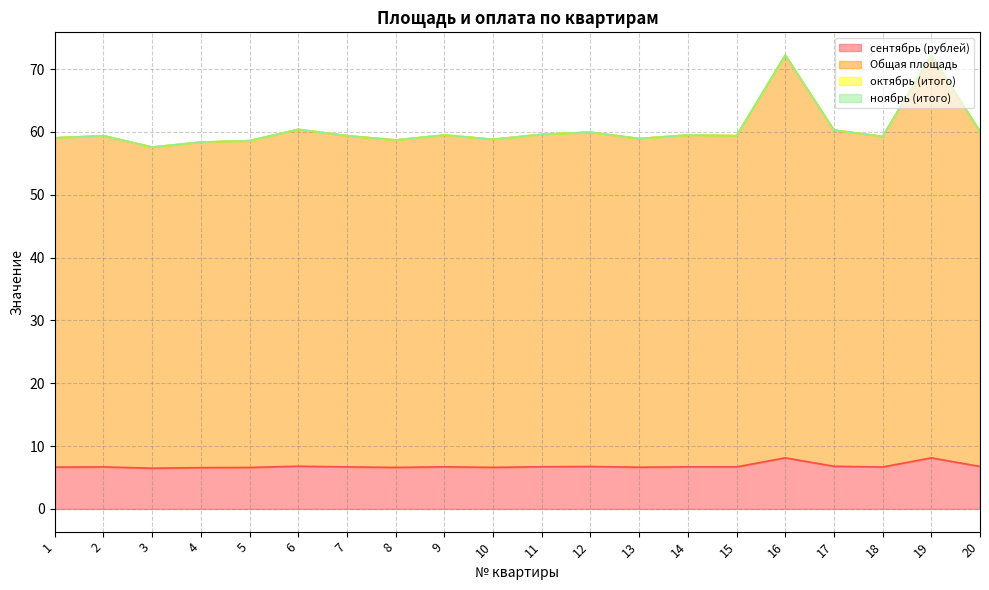

Reading left to right, transcribe all the data shown in this chart.

сентябрь (рублей): 6.7	6.7	6.5	6.6	6.6	6.8	6.7	6.6	6.7	6.6	6.7	6.8	6.6	6.7	6.7	8.1	6.8	6.7	8.1	6.8
Общая площадь: 59.0	59.4	57.6	58.4	58.6	60.4	59.4	58.7	59.5	58.8	59.6	60.0	58.9	59.5	59.4	72.2	60.3	59.3	72.2	60.1